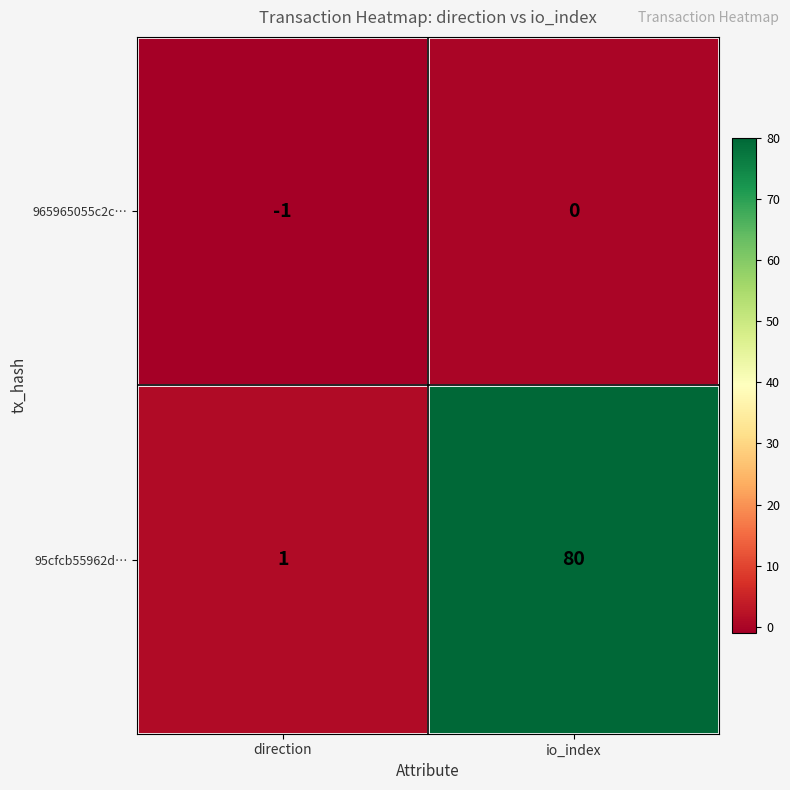

Between direction and io_index, which series saw the biggest shift?

95cfcb55962d…